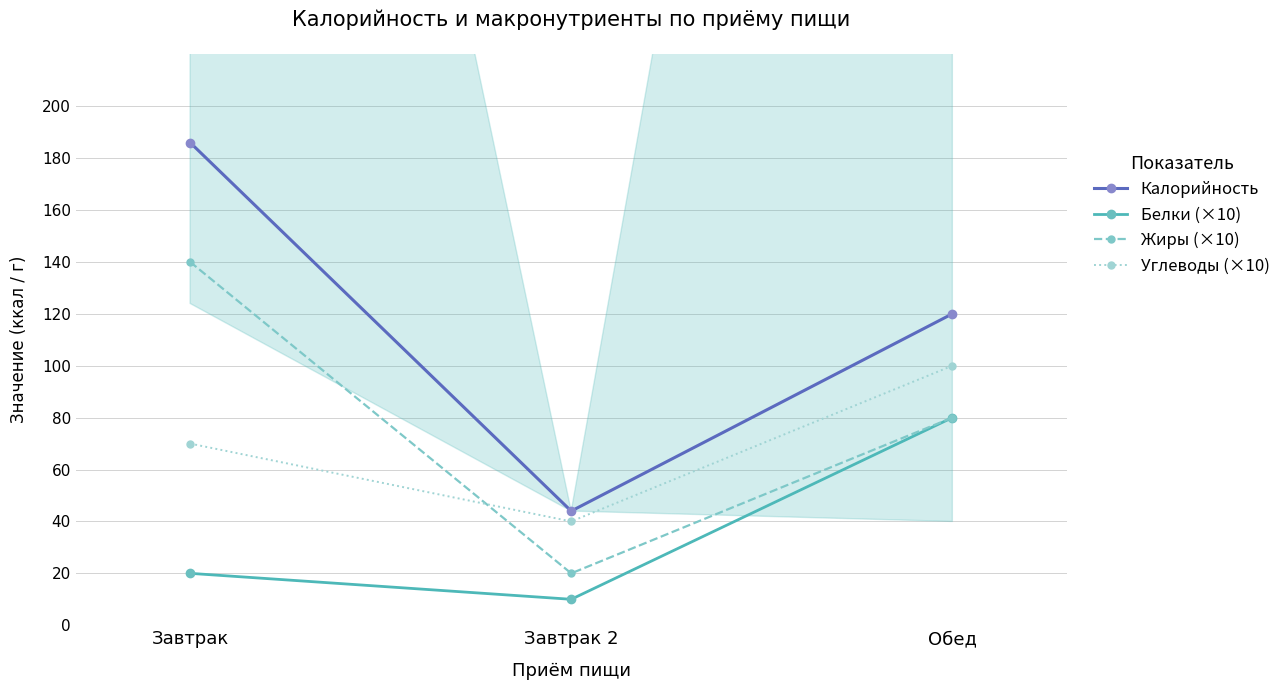

What is the total value across all series at Завтрак 2?

114